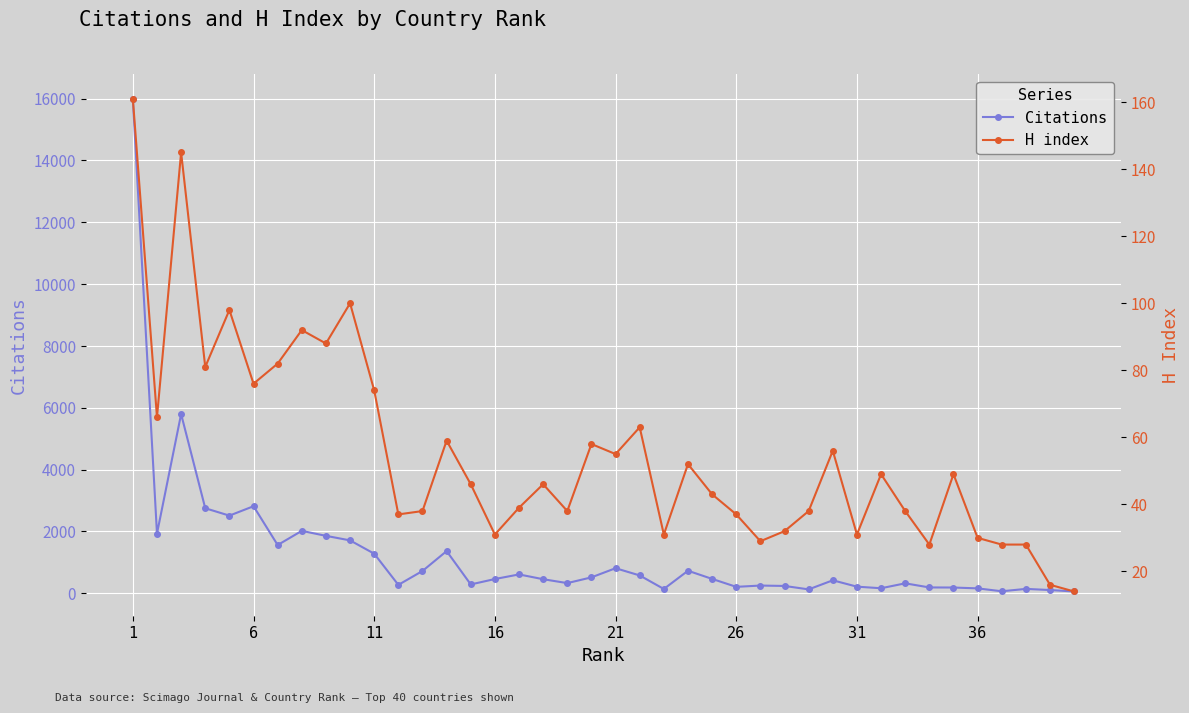

Reading left to right, transcribe all the data shown in this chart.

Citations: 15990	1926	5793	2747	2508	2812	1557	2015	1854	1707	1277	268	717	1361	282	457	606	451	325	511	807	573	135	725	461	204	246	233	122	416	210	159	318	185	182	155	61	138	101	54
H index: 161	66	145	81	98	76	82	92	88	100	74	37	38	59	46	31	39	46	38	58	55	63	31	52	43	37	29	32	38	56	31	49	38	28	49	30	28	28	16	14